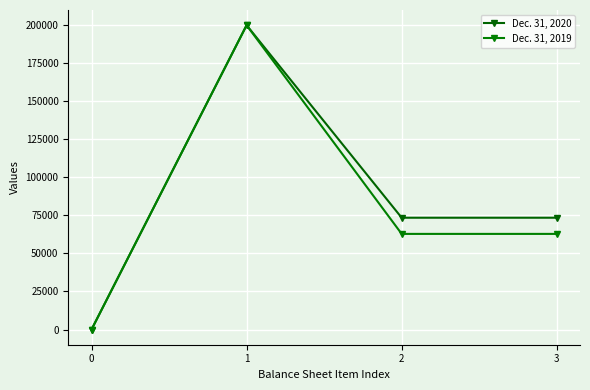

How many values in the Dec. 31, 2019 series are below 62843?

1